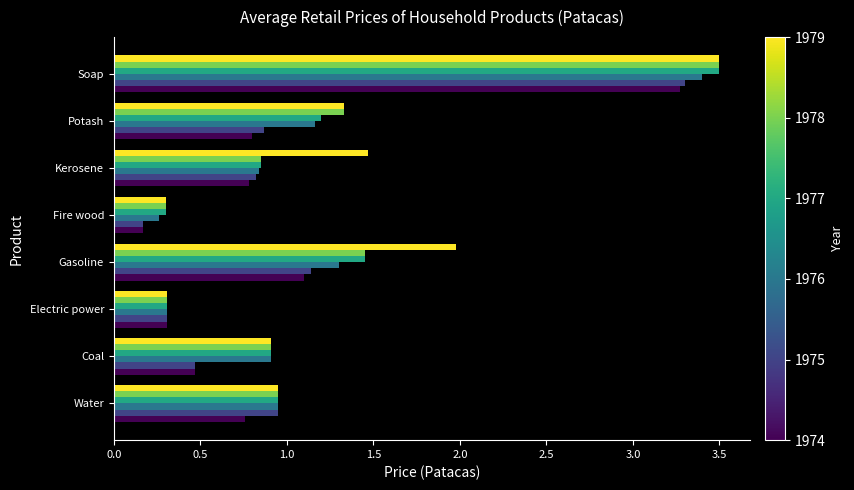

At which category is the sum across all series the highest?

Soap